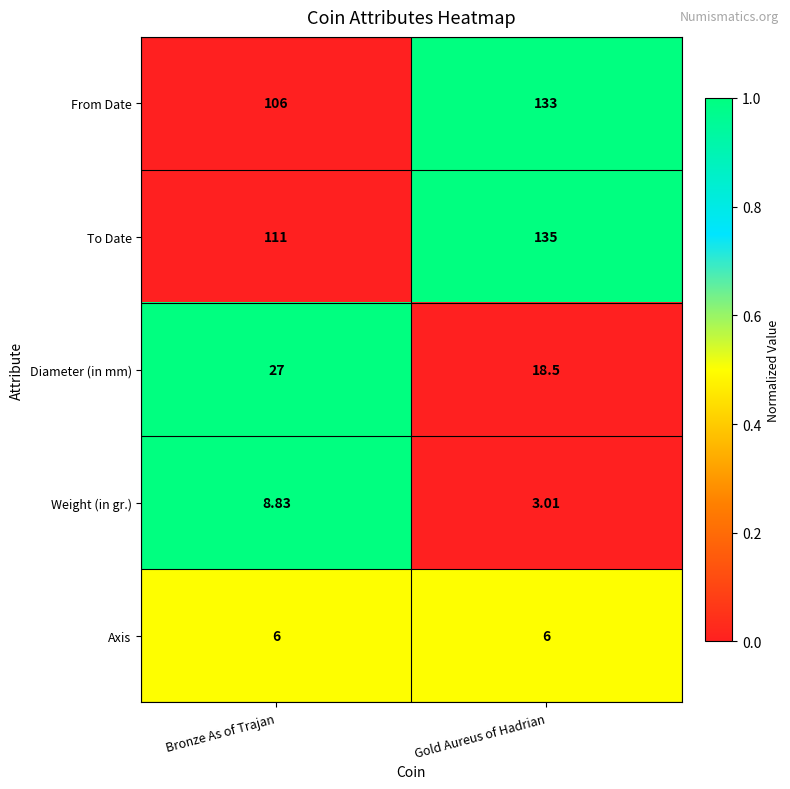

List the series in order of their peak value, highest first.

To Date, From Date, Diameter (in mm), Weight (in gr.), Axis